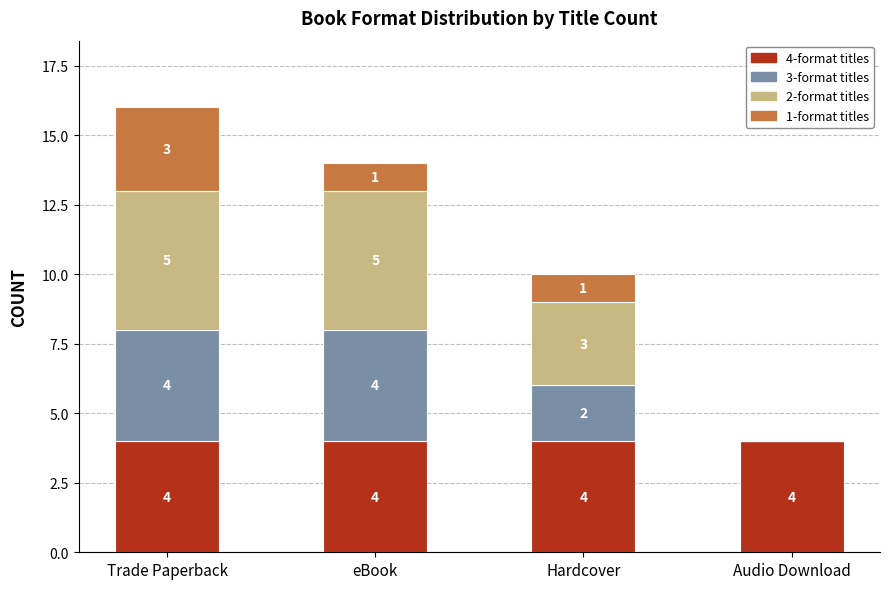

At which category is the sum across all series the highest?

Trade Paperback